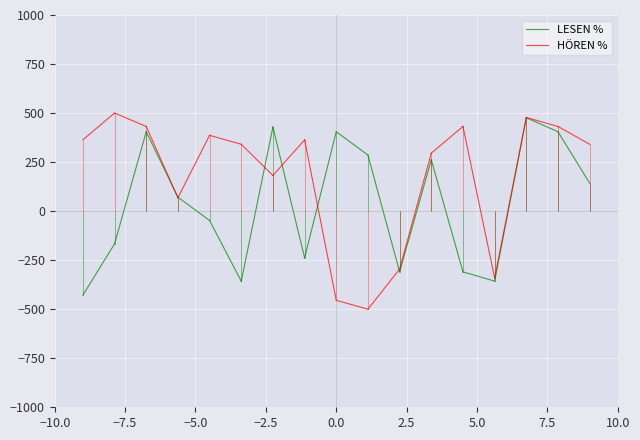

The value of HÖREN % at −10.0 is 615.4. True or false?

False